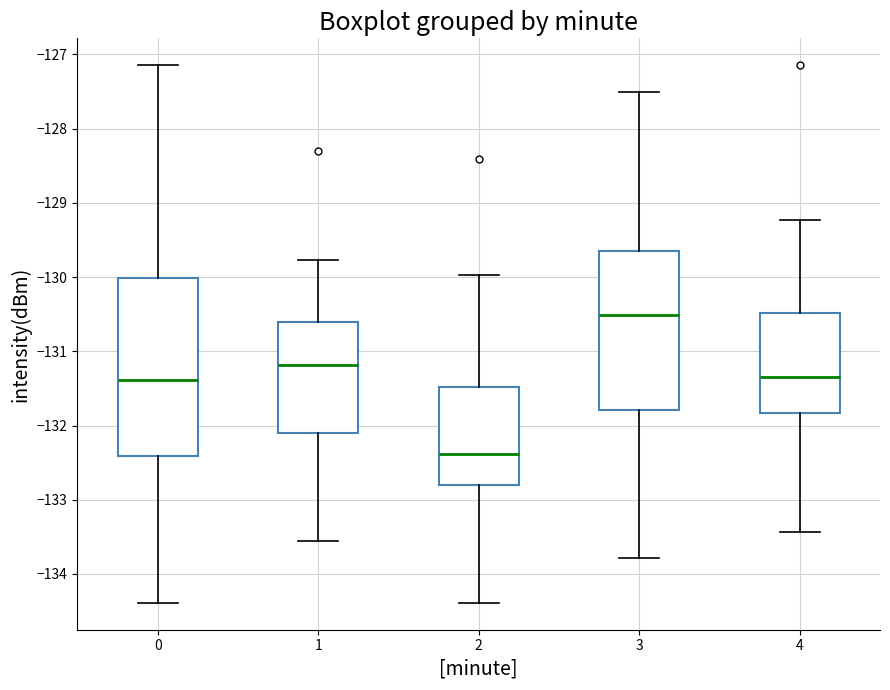

Which box is the tallest, from its lower edge to its upper edge?

0